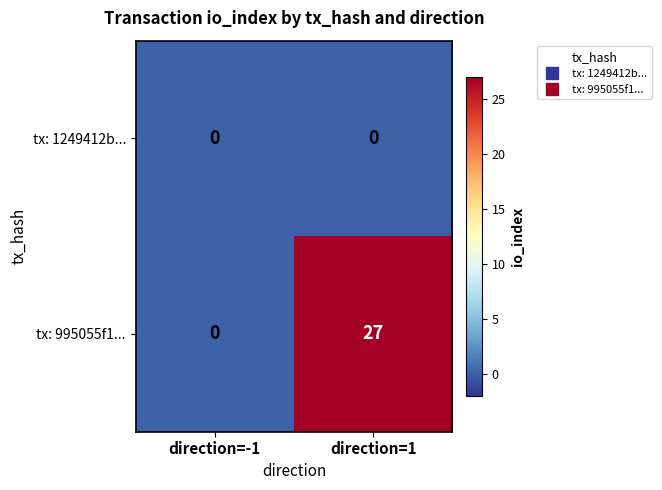

Rank the series by their average value, from highest to lowest.

tx: 995055f1..., tx: 1249412b...